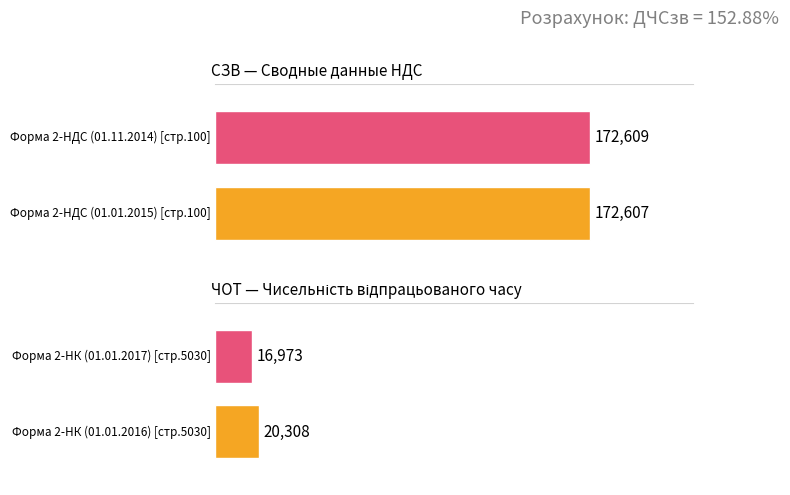

Is this an area chart (filled region under the line)?

No